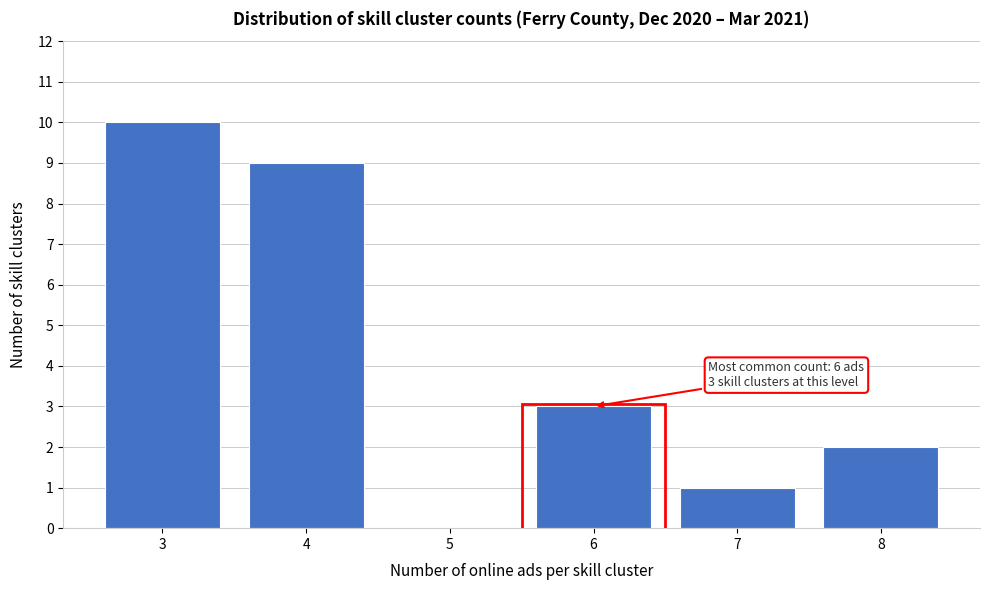

Reading left to right, list all the values displayed in this chart.

3=10	4=9	5=0	6=3	7=1	8=2